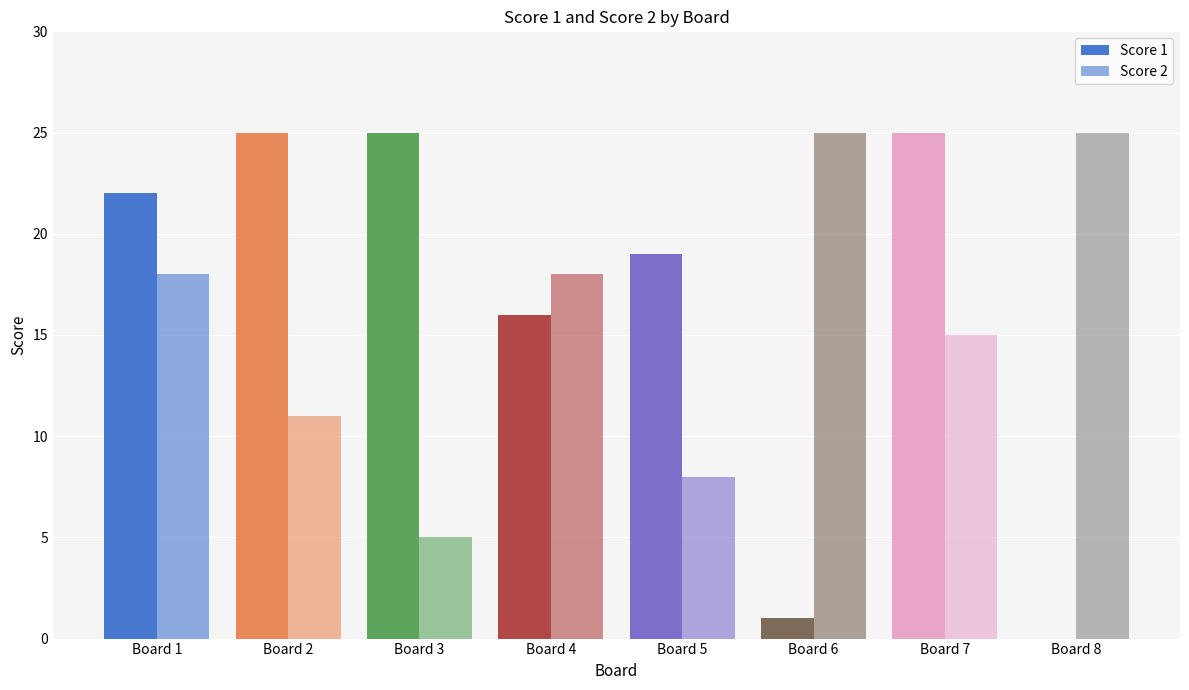

Which series has the widest spread of values?

Score 1